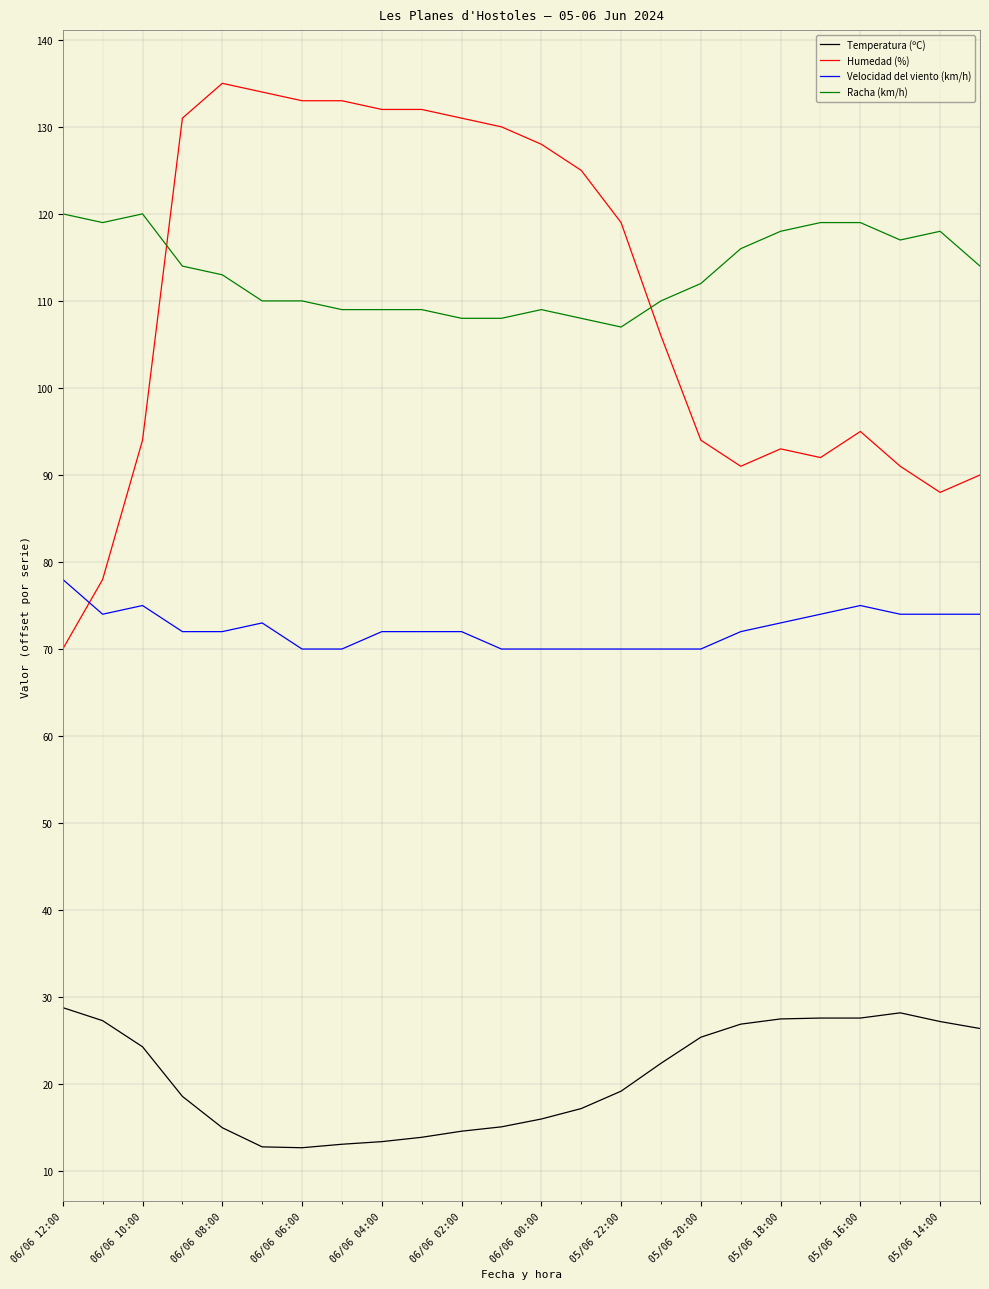

What is the highest value of the Humedad (%) series?

135.0